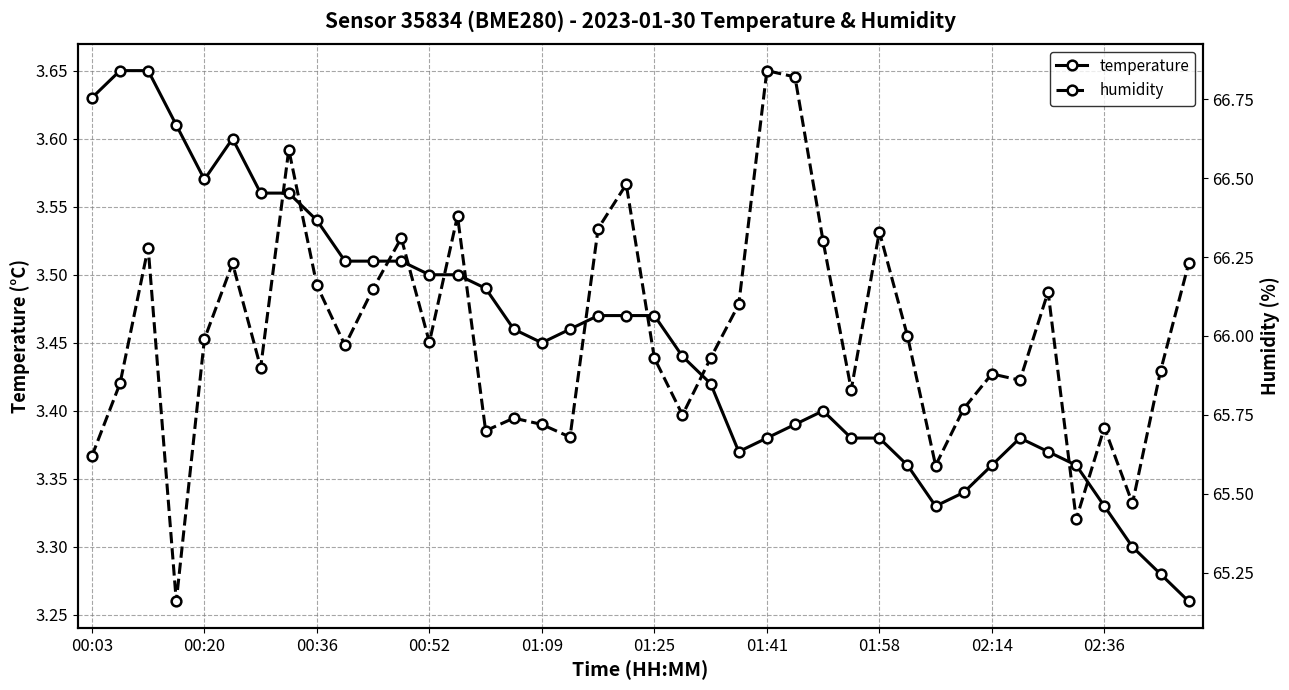

What position from the left is 29?

30